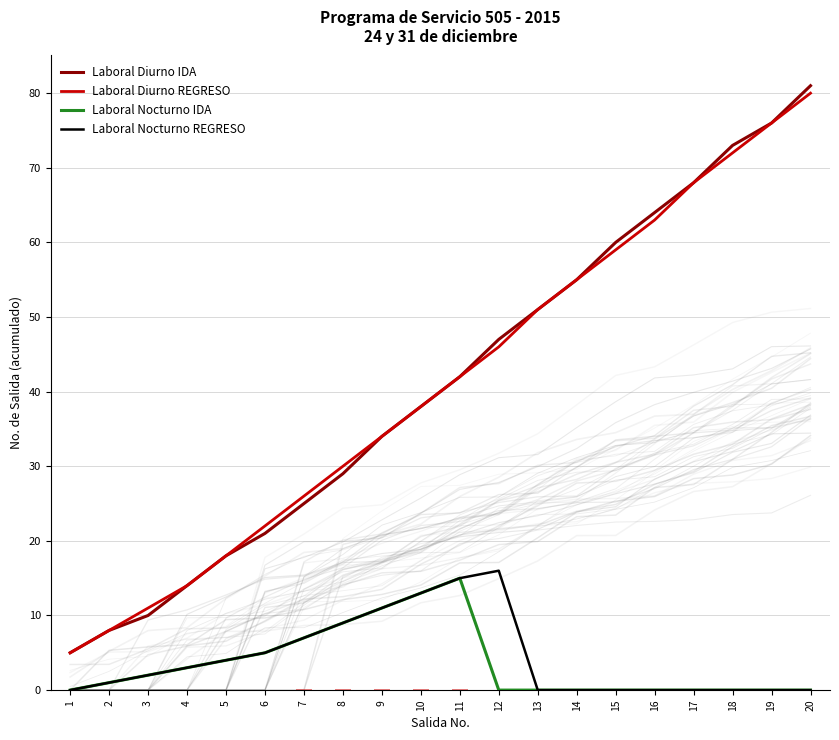

Where does the Laboral Diurno REGRESO series first go above 42?

12